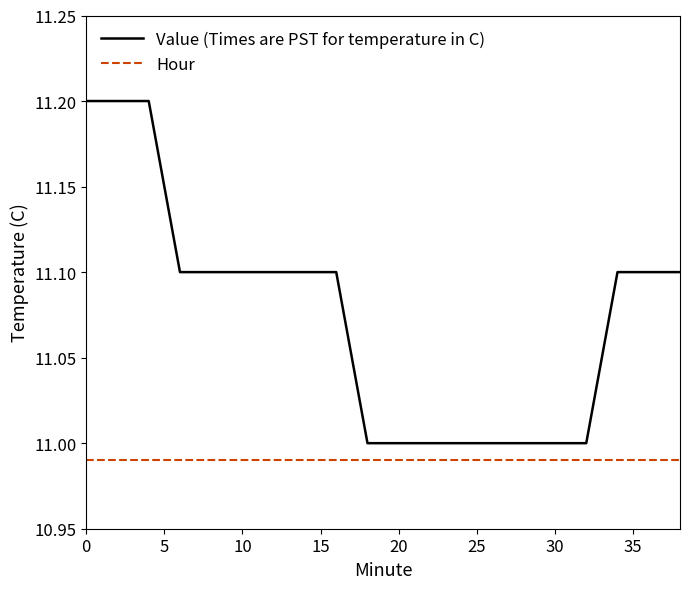

Which series has the largest range (max minus min)?

Value (Times are PST for temperature in C)